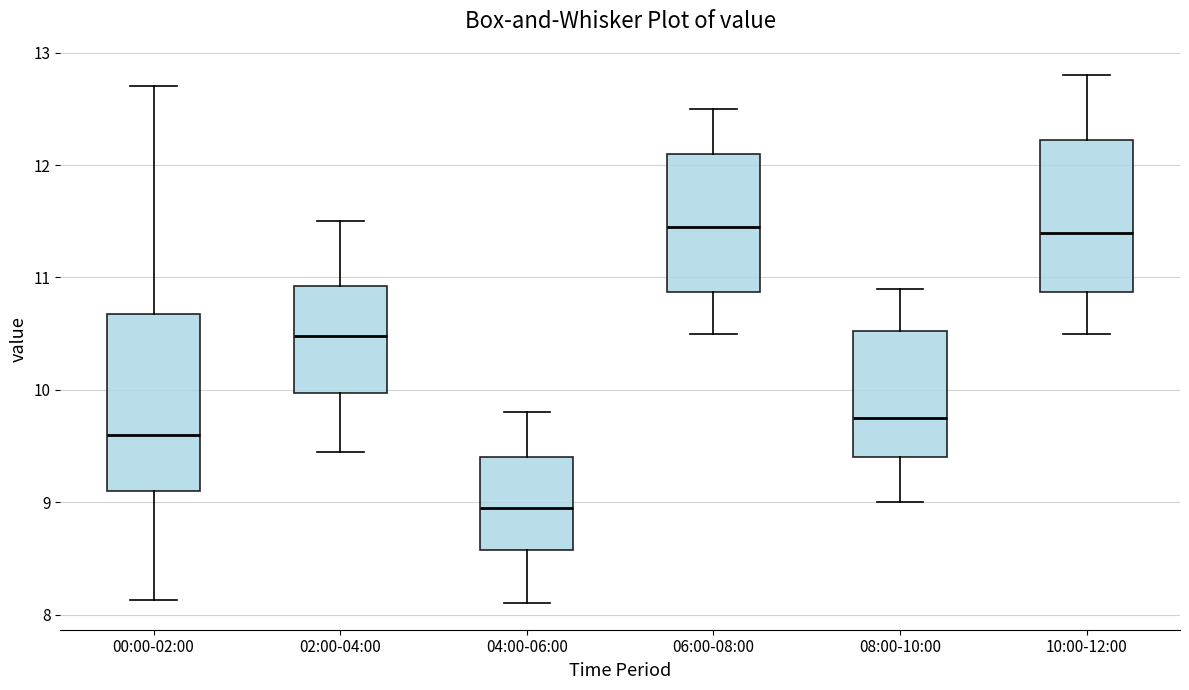

Which box has the lowest median line?

04:00-06:00